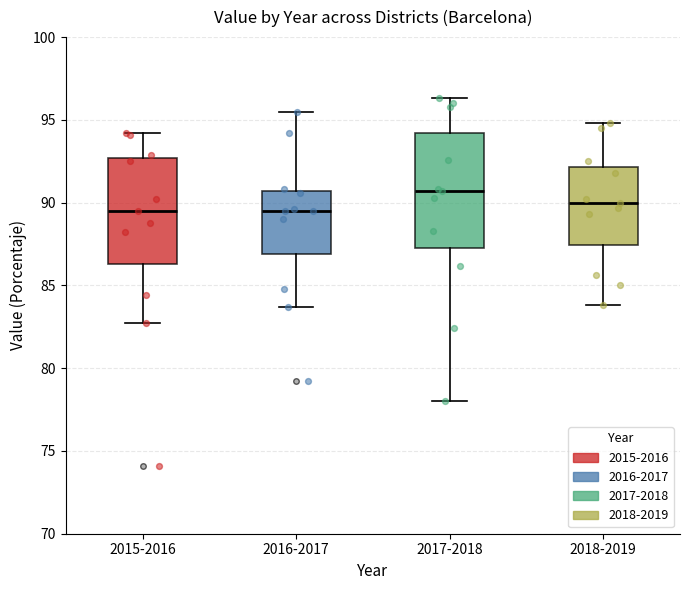

Which box has the highest median line?

2017-2018